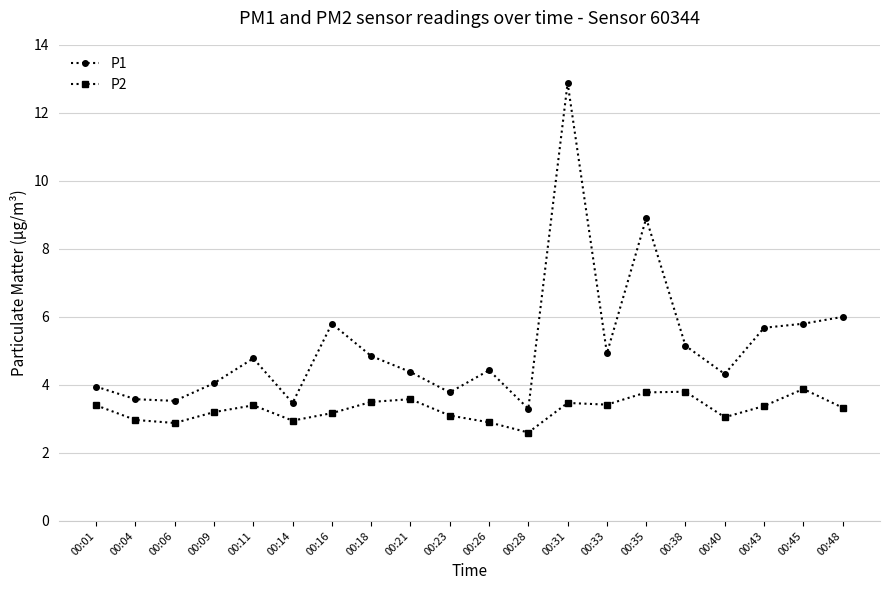

True or false: P2 has a value of 1.7 at 00:26.

False